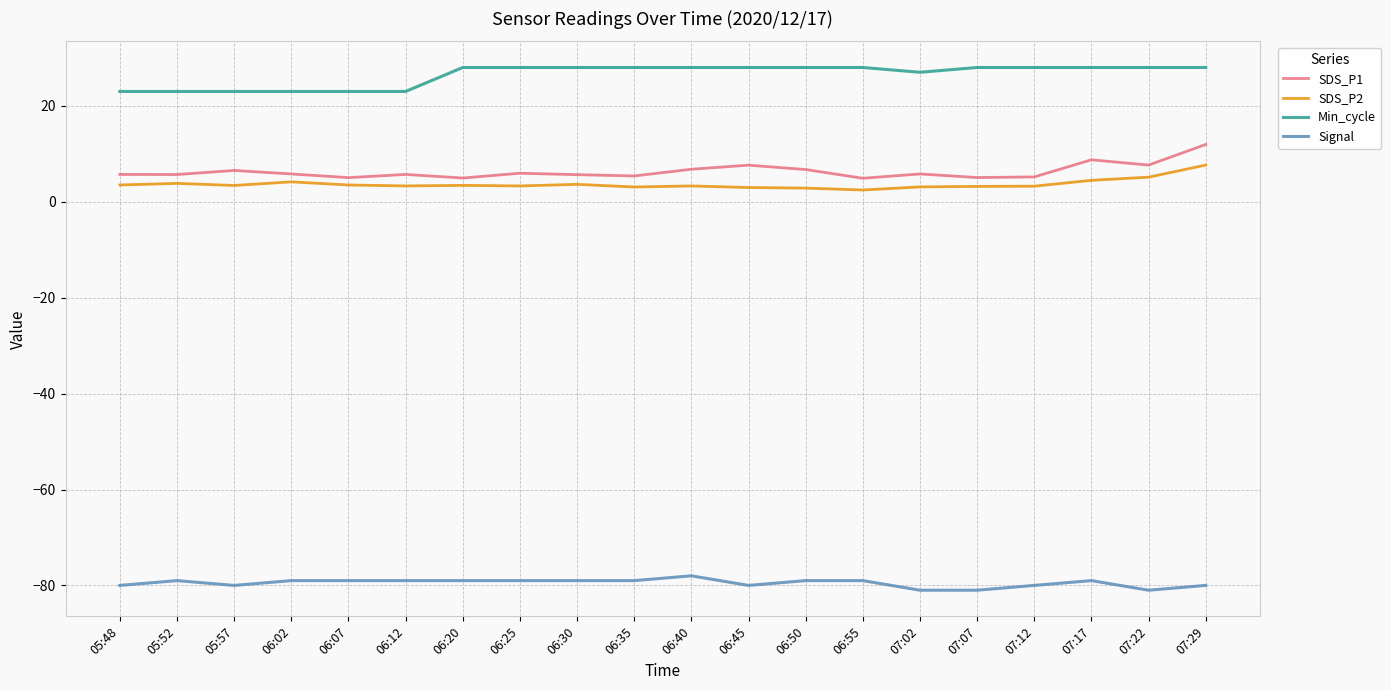

Is the value of SDS_P1 at 06:12 greater than the value of SDS_P2 at 06:55?

Yes